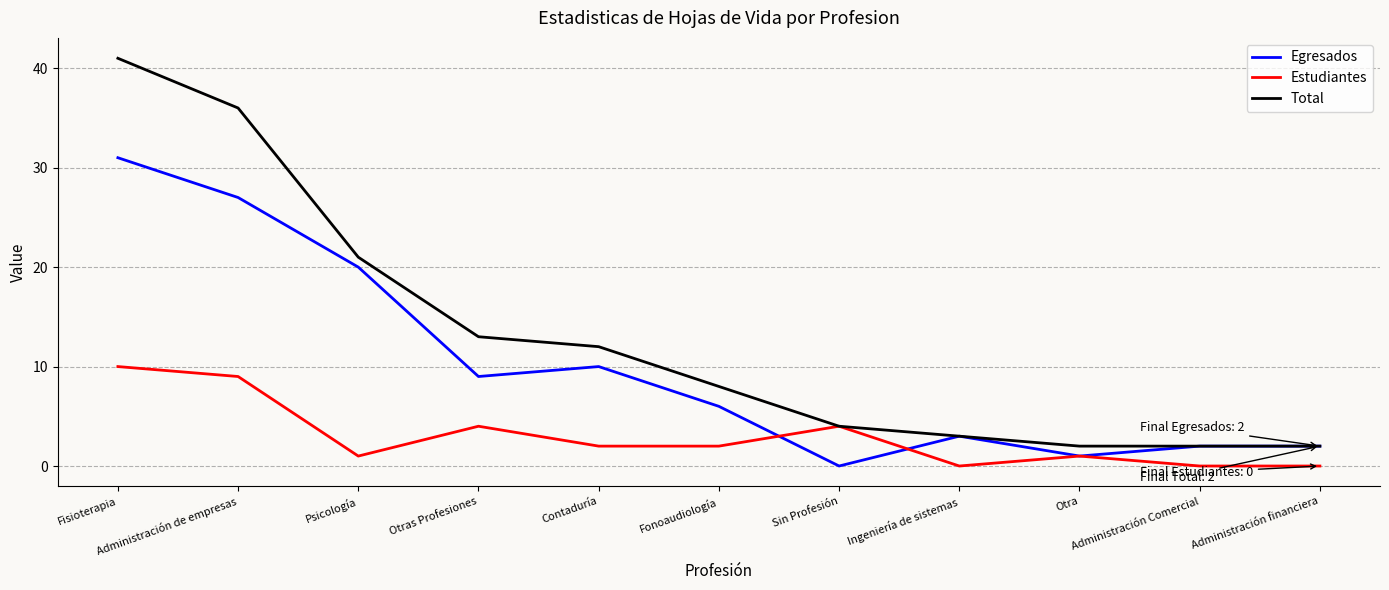

What is the difference between the highest and lowest values at Administración Comercial?

2